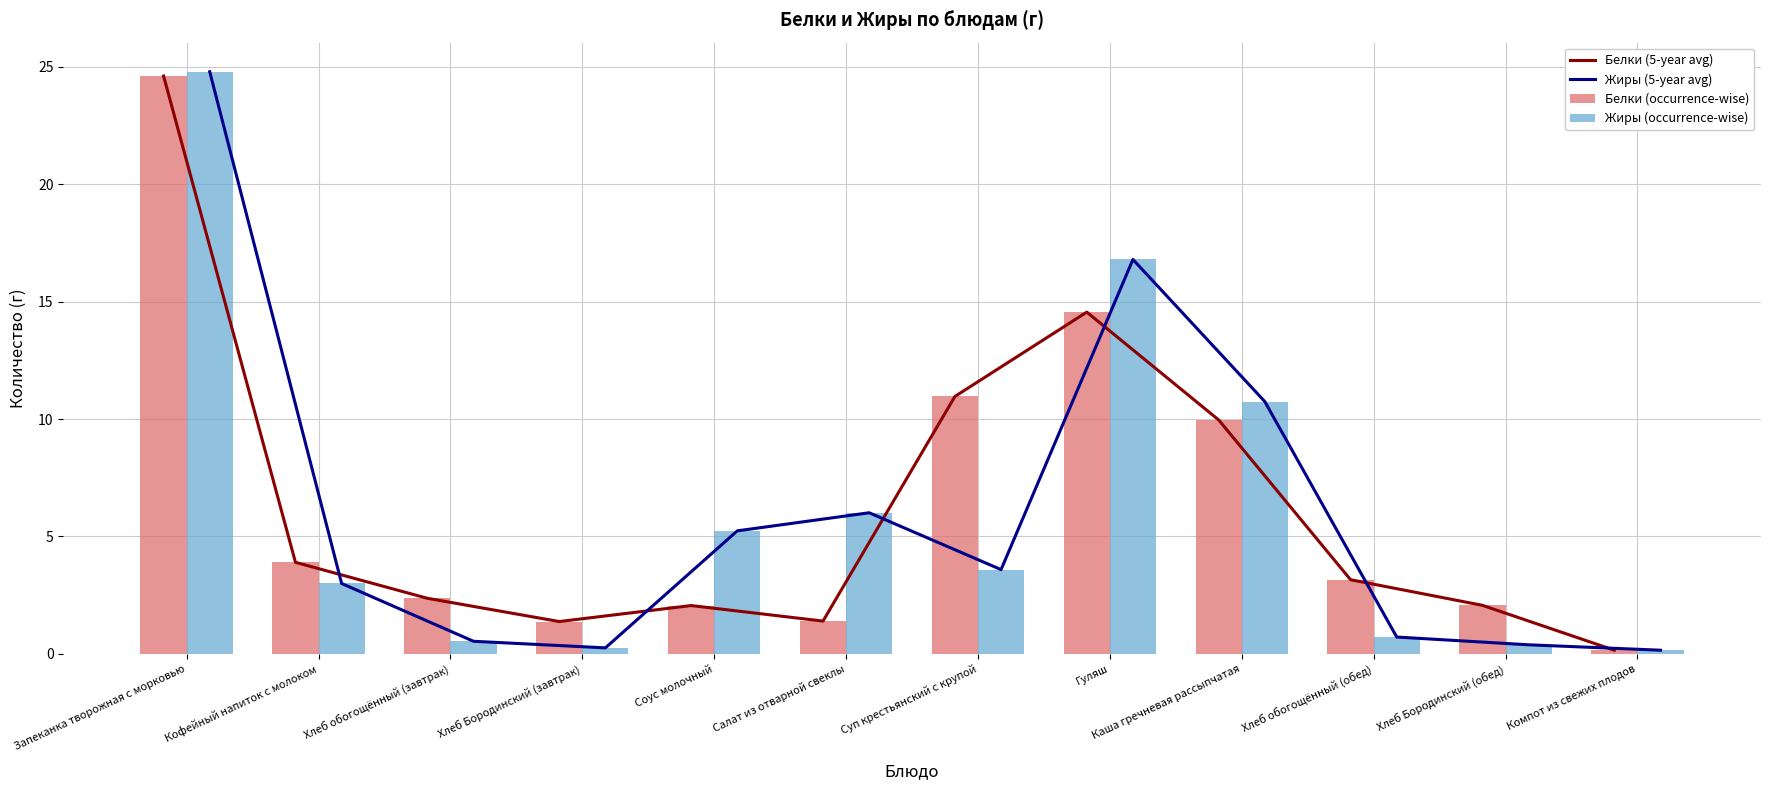

What is the value of the Жиры (5-year avg) bar at the 4th from the left?

0.3